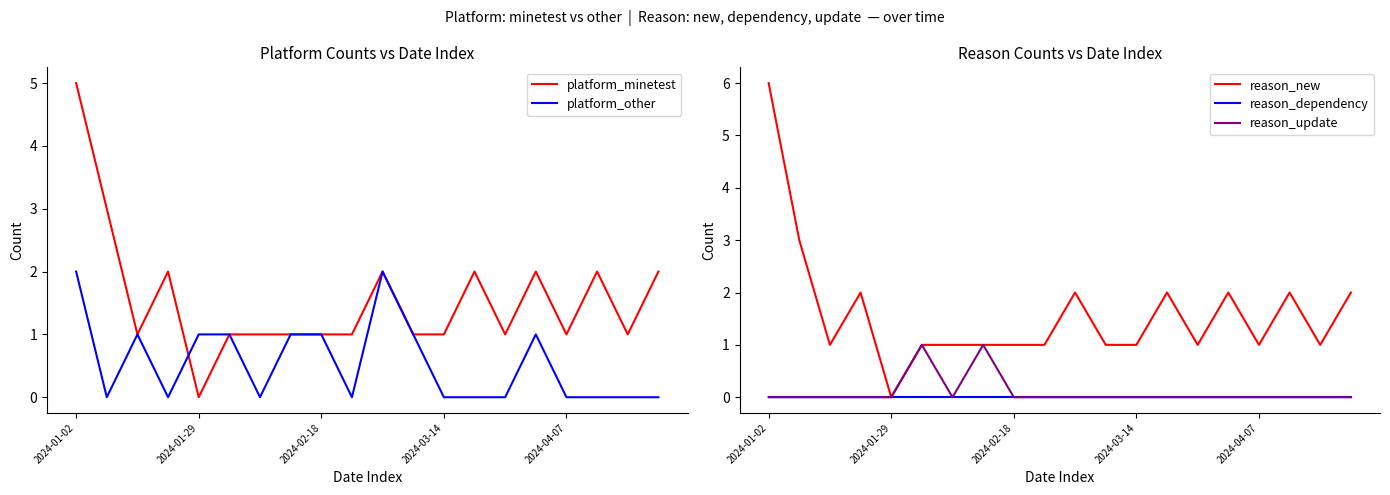

What is the maximum value for platform_minetest?

5